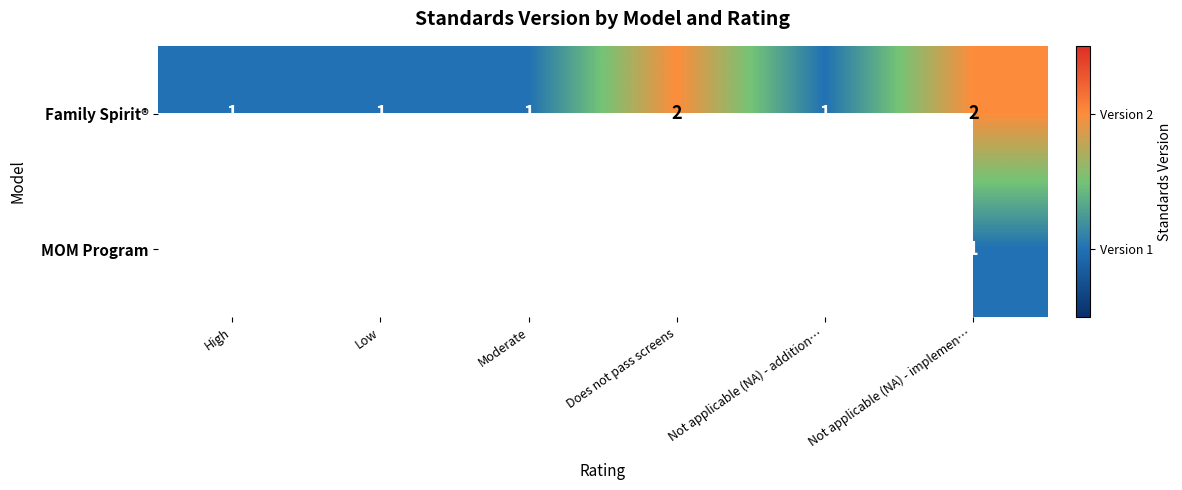

At how many categories does at least one series exceed 1?

2